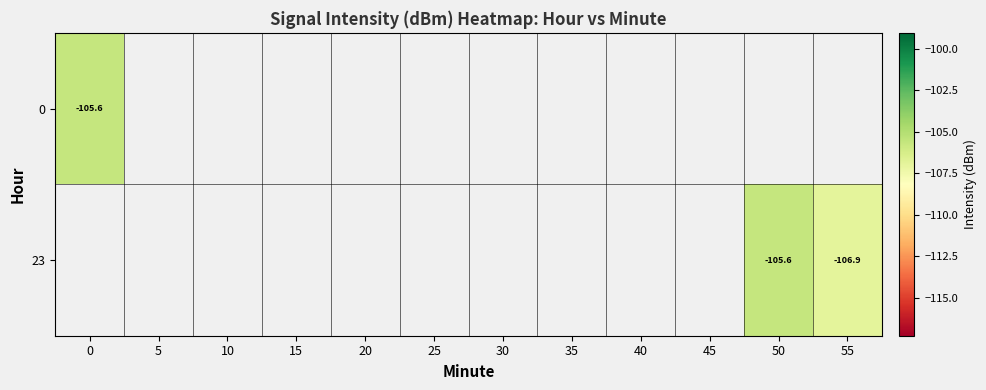

What is the minimum value for 0?

-105.6